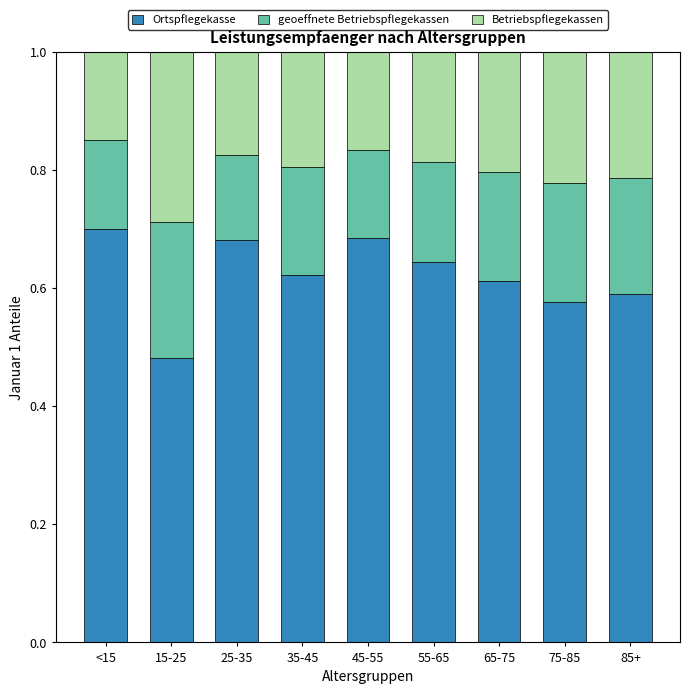

The value of Ortspflegekasse at 85+ is 1.0. True or false?

False